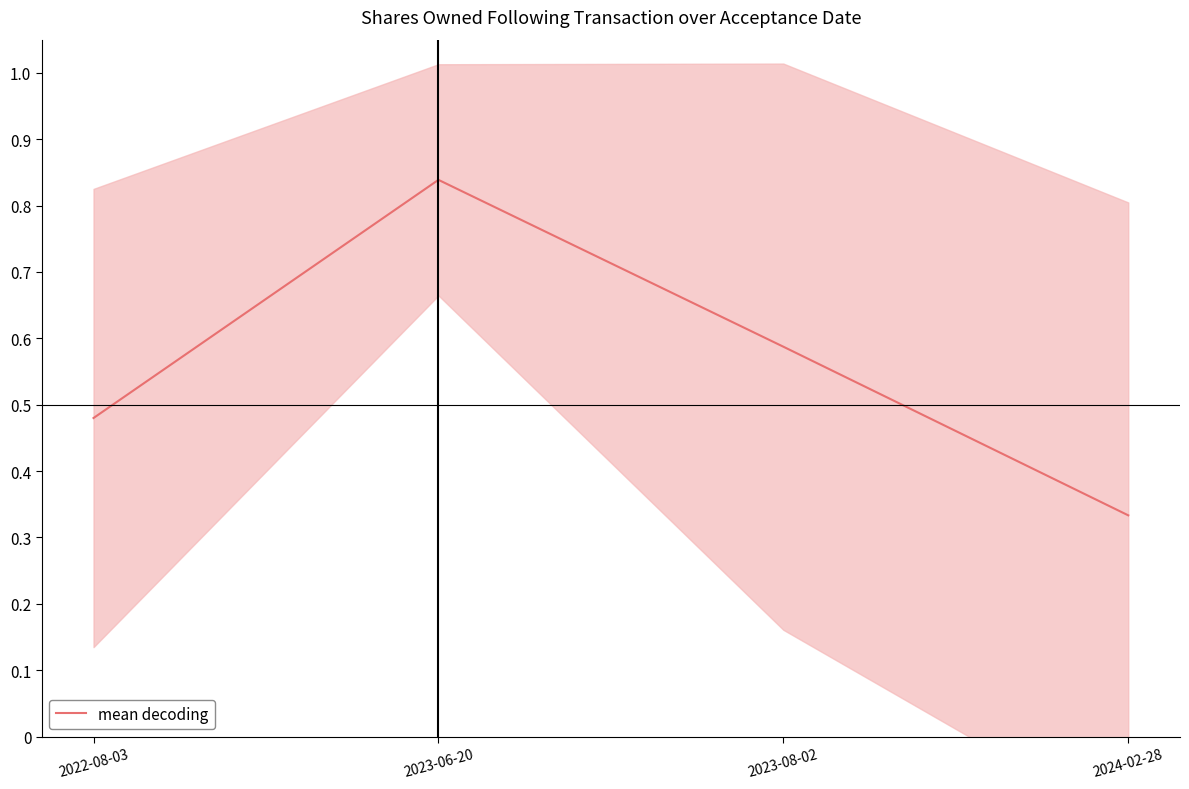

Where is the data nearest to the value 0?

2024-02-28